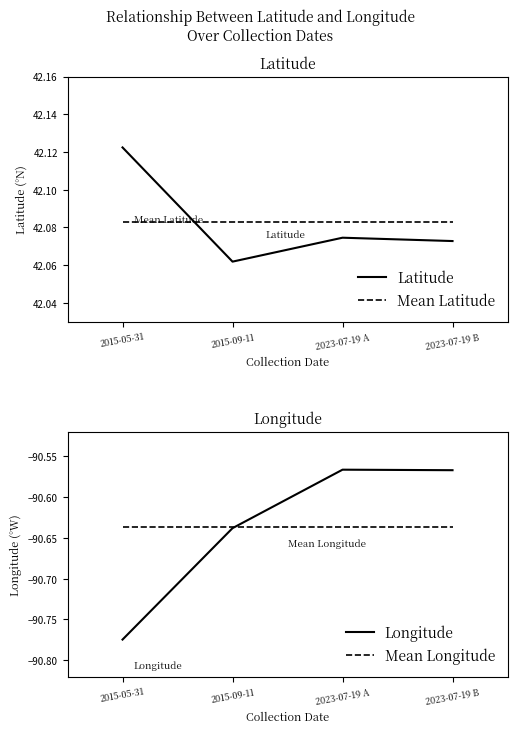

At which category is the sum across all series the highest?

2023-07-19 A